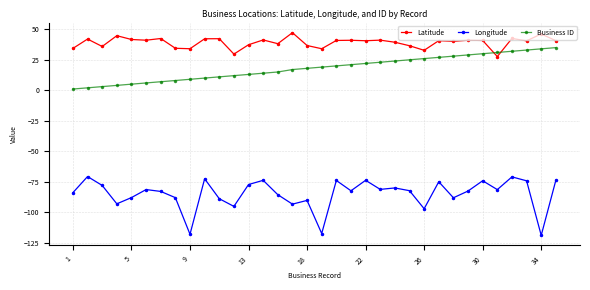

Which series has the largest total across all categories?

Latitude